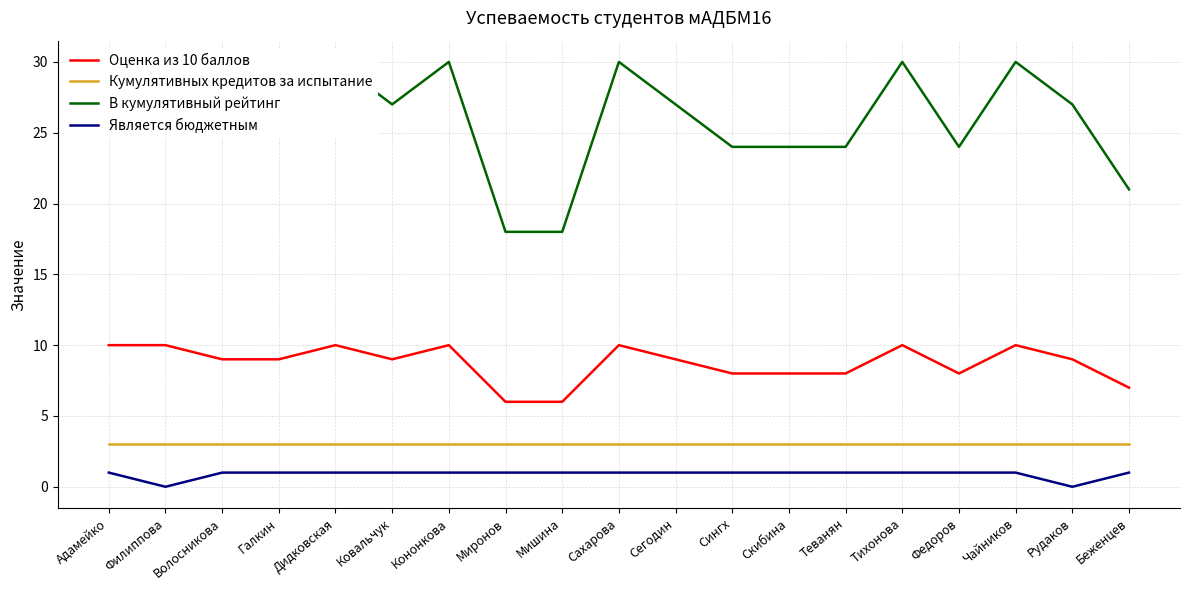

How many lines are shown in the chart?

4